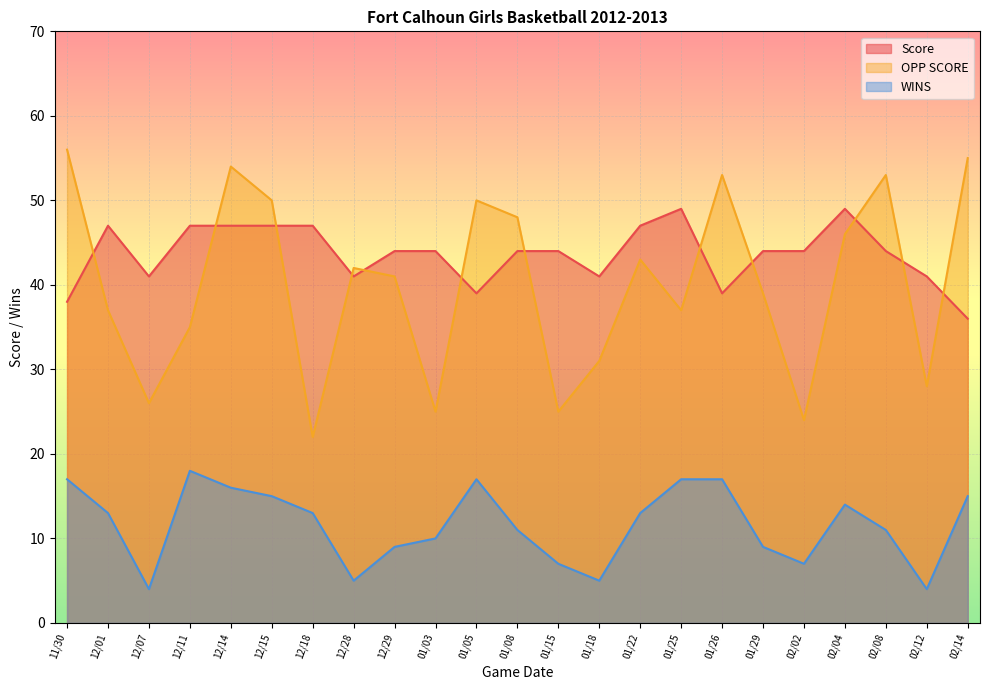

At which label is Score closest to 42?

12/07